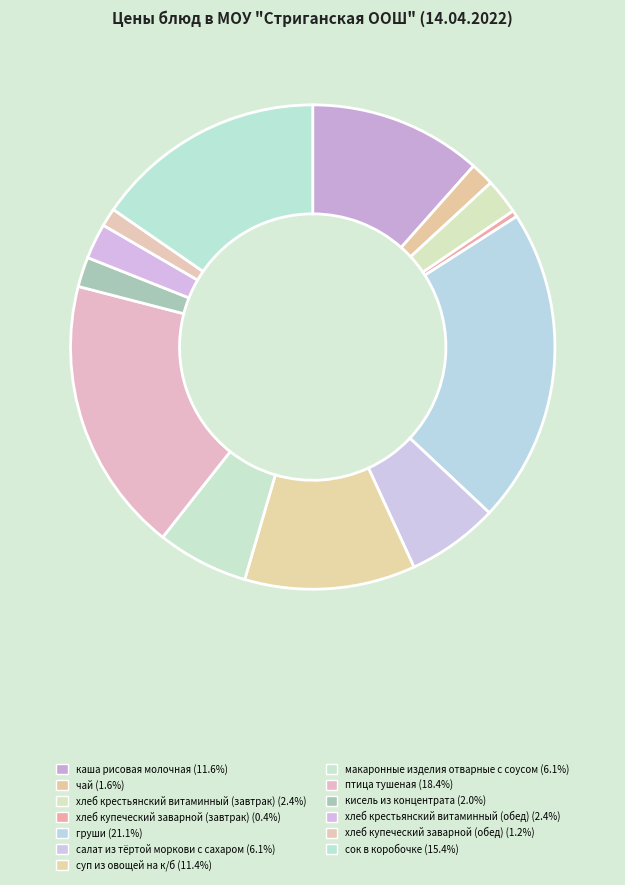

Is груши the majority of the pie?

No